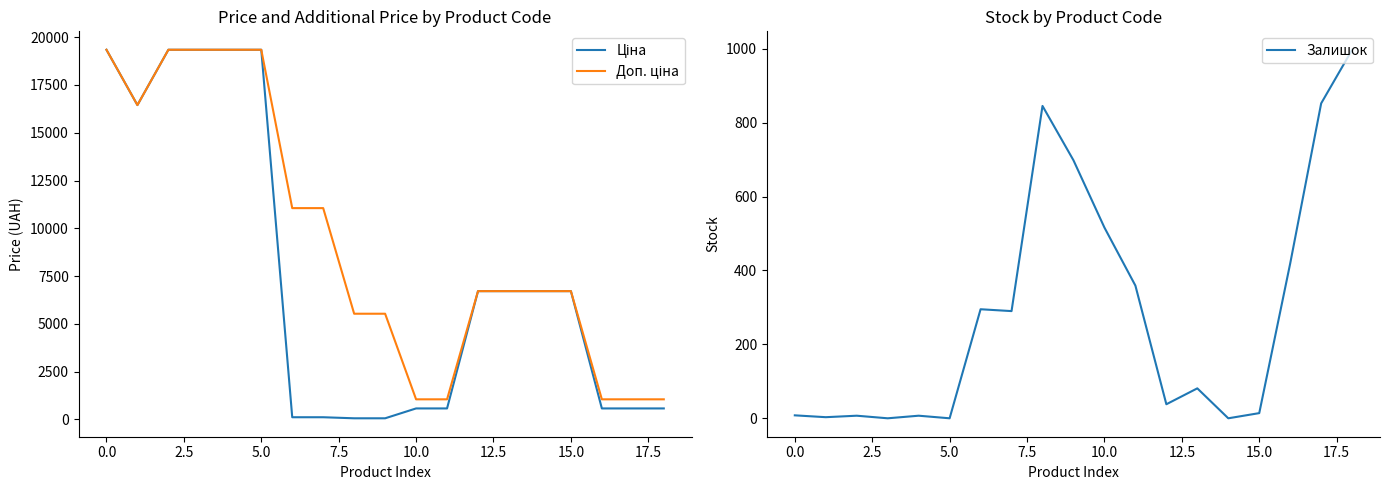

True or false: Залишок has more than 2 points higher than both neighbors.

True